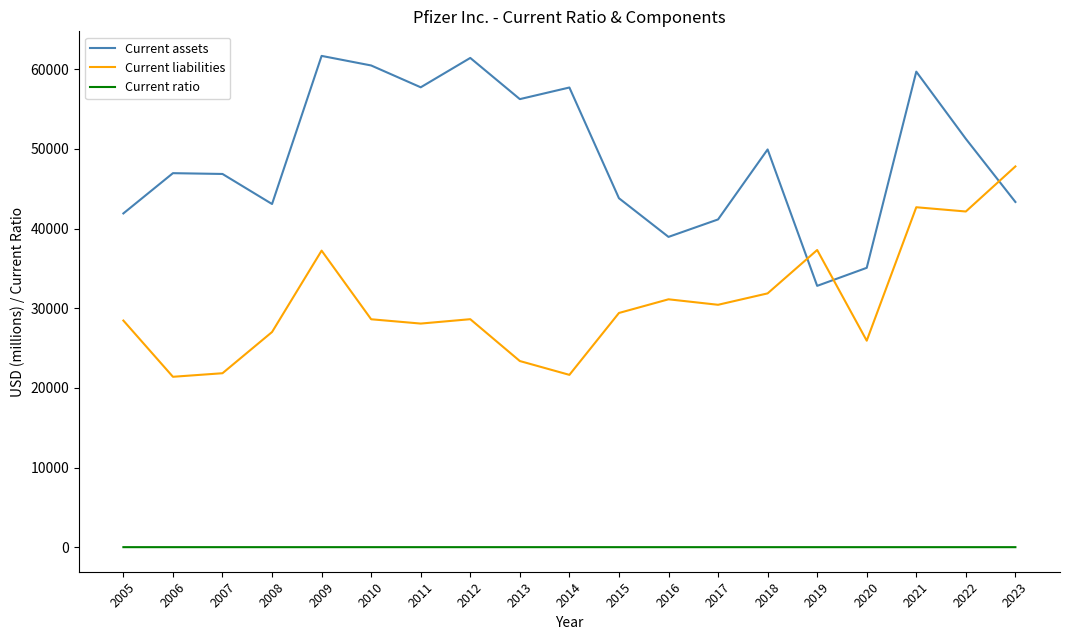

Does the chart display data point markers on the line(s)?

No